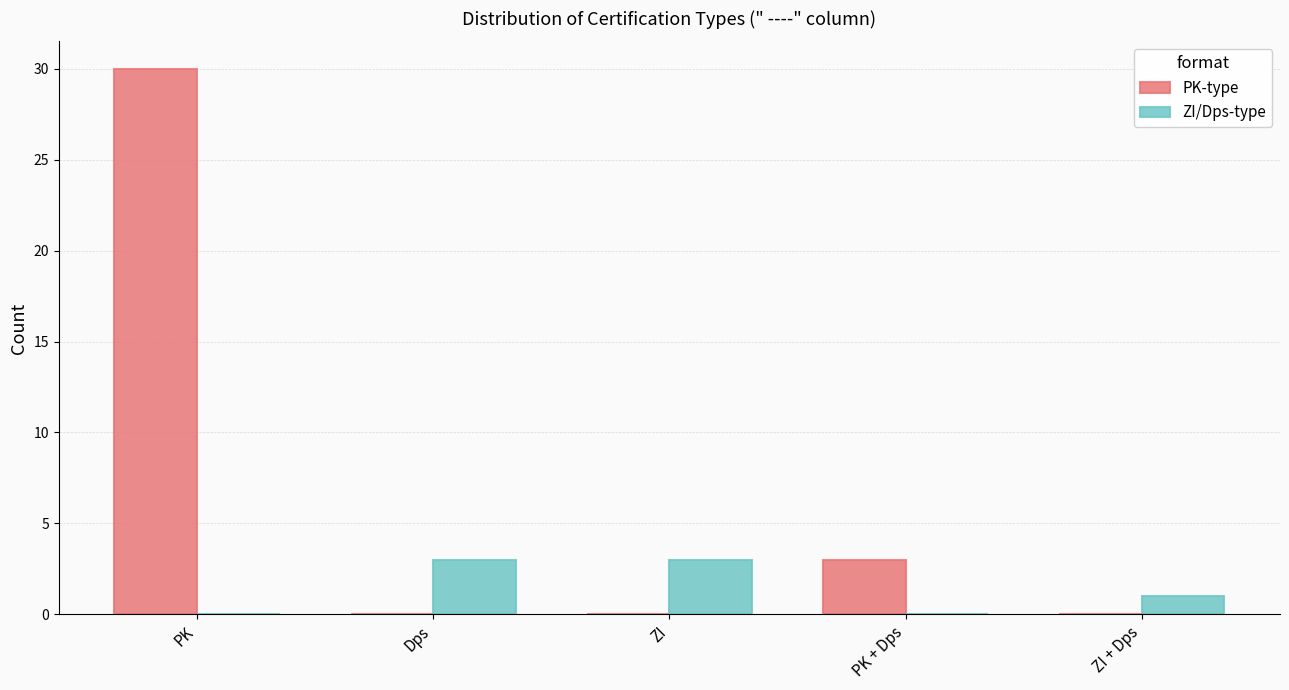

What is the sum of the ZI/Dps-type values at PK and Dps?

3